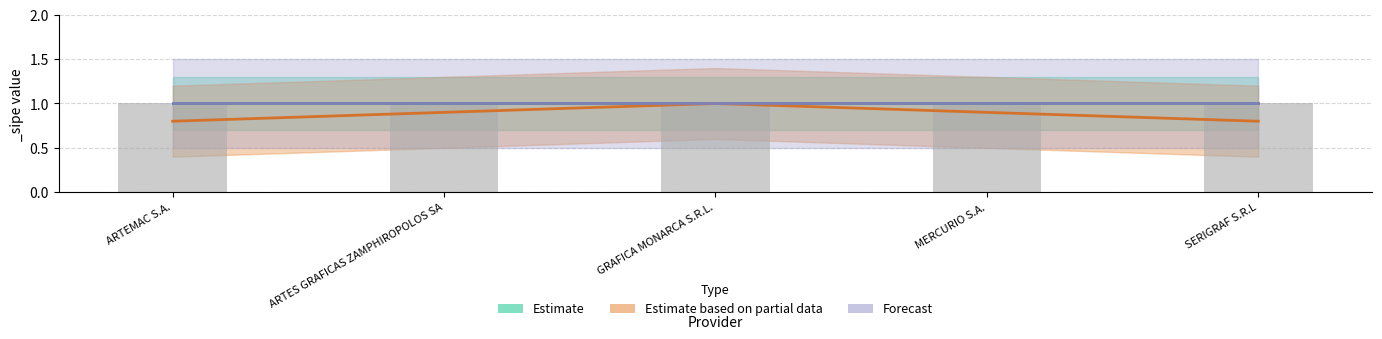

What is the difference between the second highest and second lowest values in the Estimate based on partial data series?

0.1